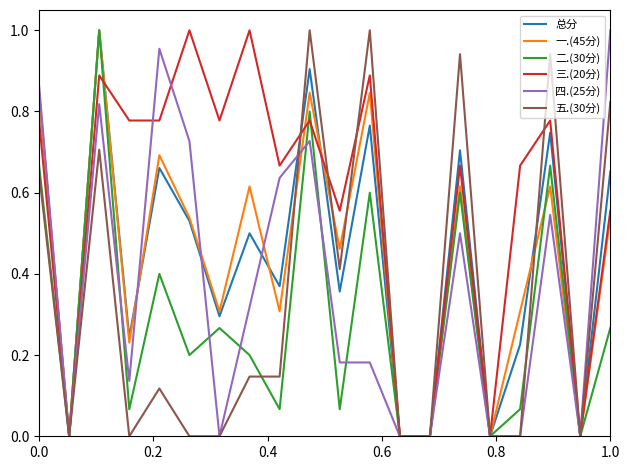

Which series has the largest total across all categories?

三.(20分)